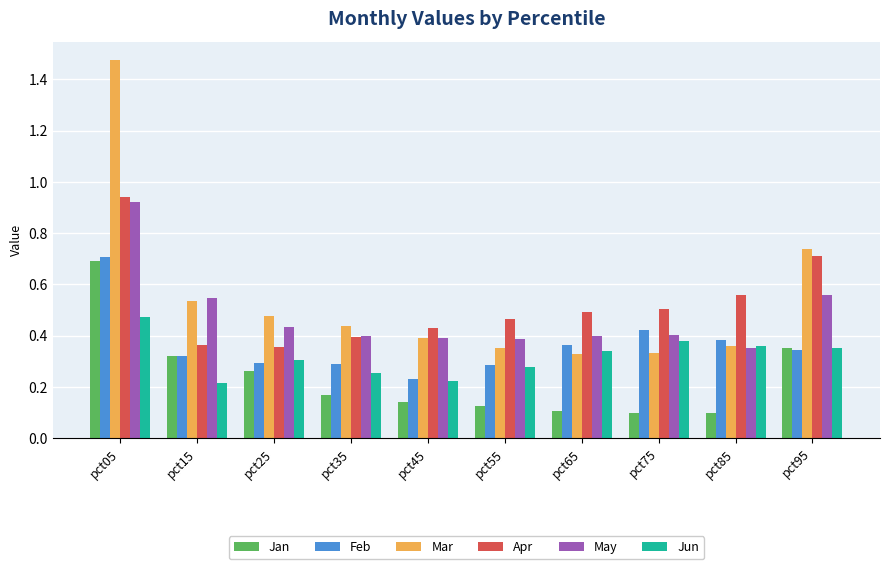

Which category has the lowest value in the Feb series?

pct45